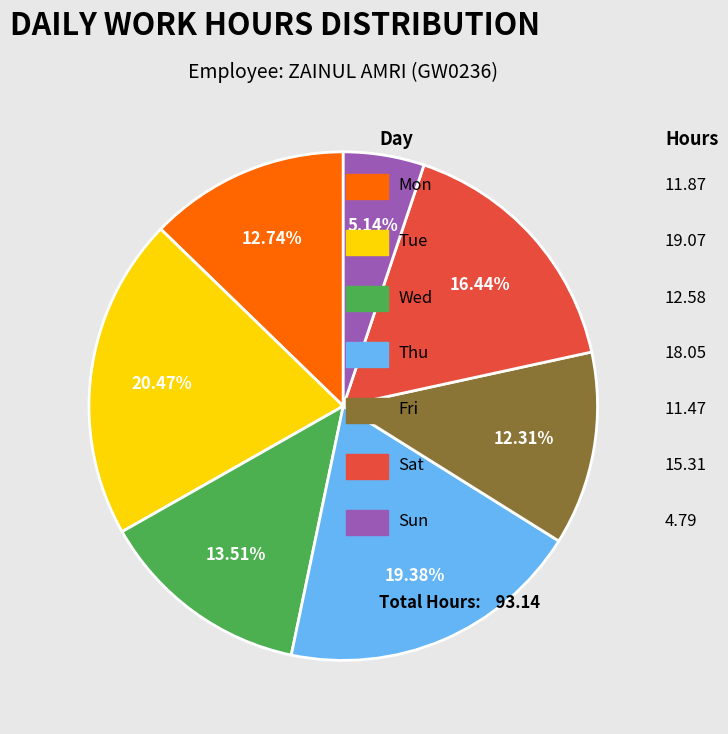

Is there a majority slice in this chart?

No